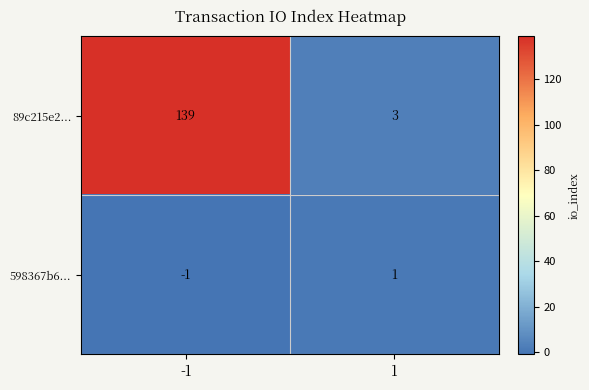

Reading left to right, what are all the values shown in this chart?

89c215e2...: -1=139	1=3
598367b6...: -1=-1	1=1